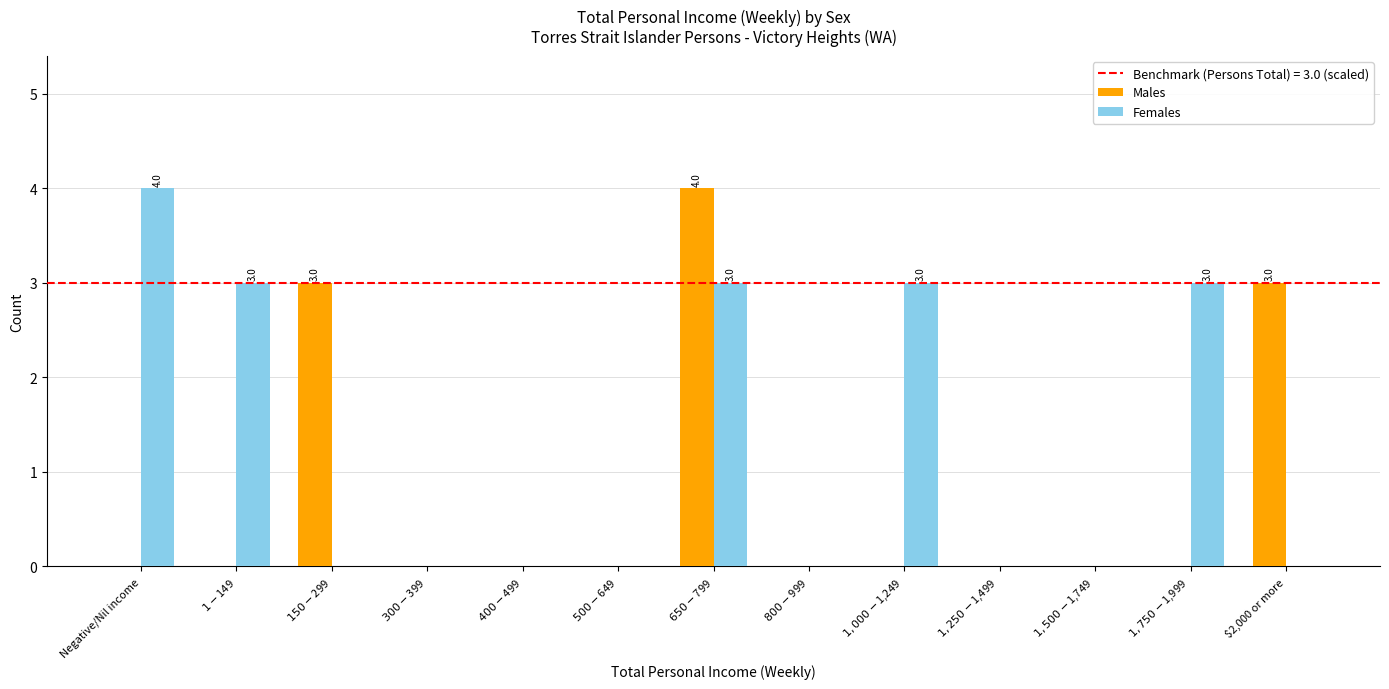

Which category has the highest value in the Females series?

Negative/Nil income